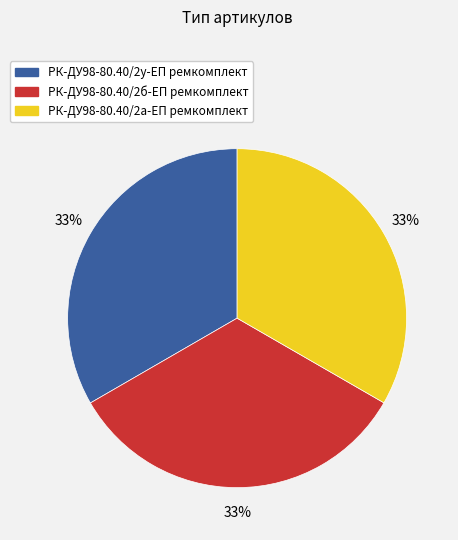

Does РК-ДУ98-80.40/2б-ЕП ремкомплект represent more than half of the total?

No